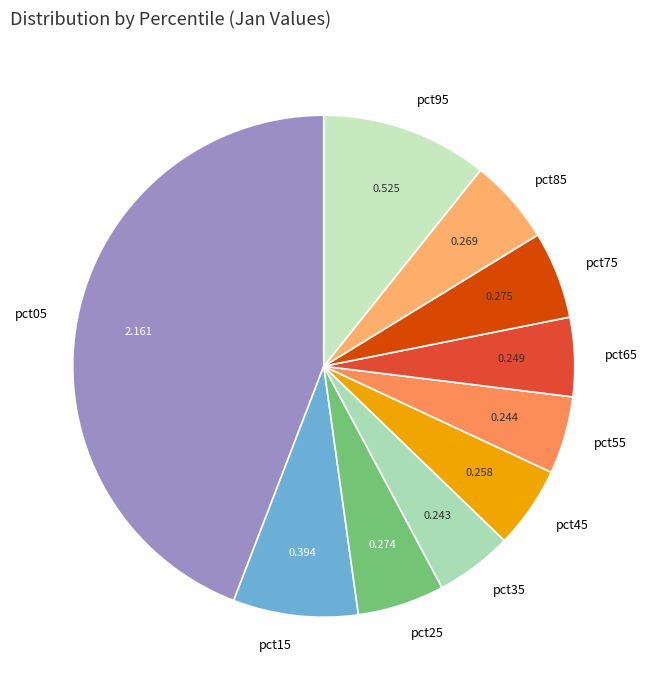

Do pct45 and pct85 together represent more than half of the pie?

No